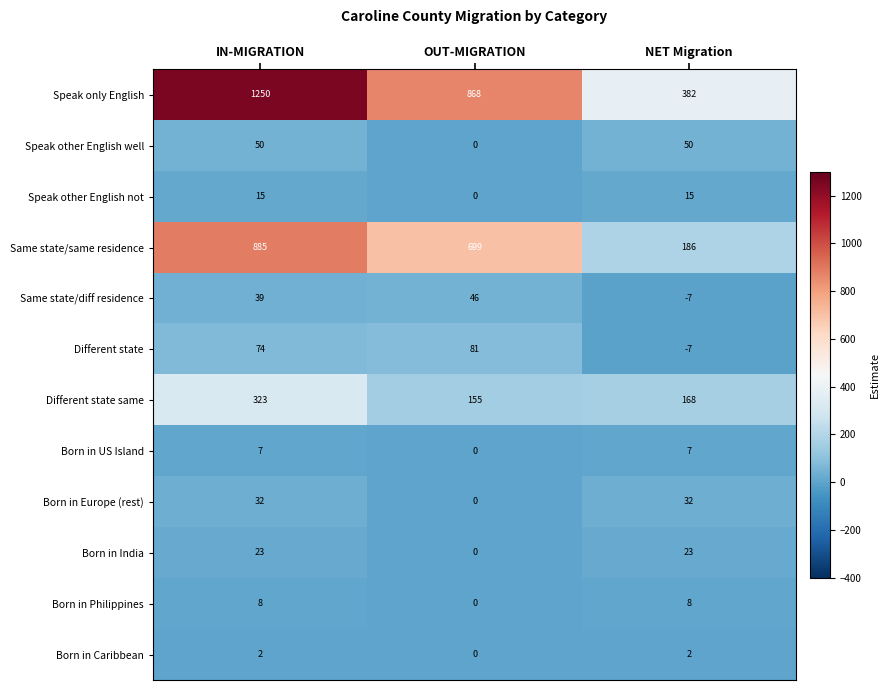

What is the approximate value of Same state/diff residence at IN-MIGRATION?

39